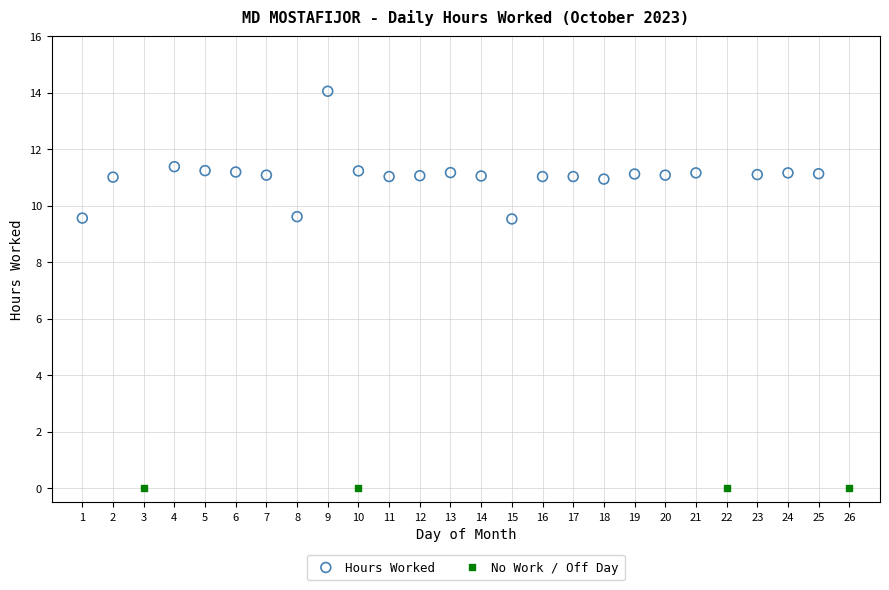

Which series reaches the minimum Y coordinate?

No Work / Off Day